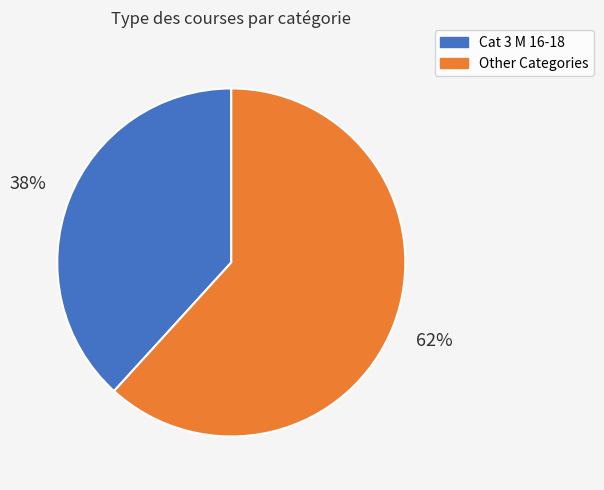

Does any single category account for the majority?

Yes